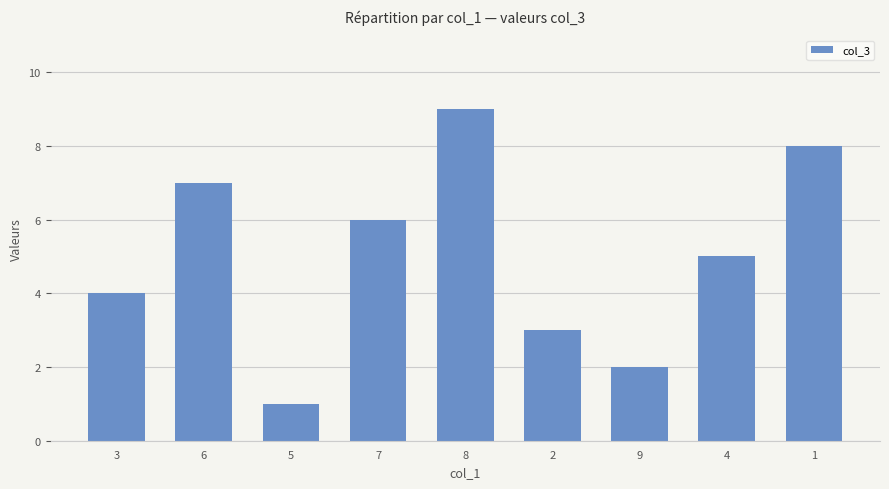

What is the difference between the values at 5 and 8?

8